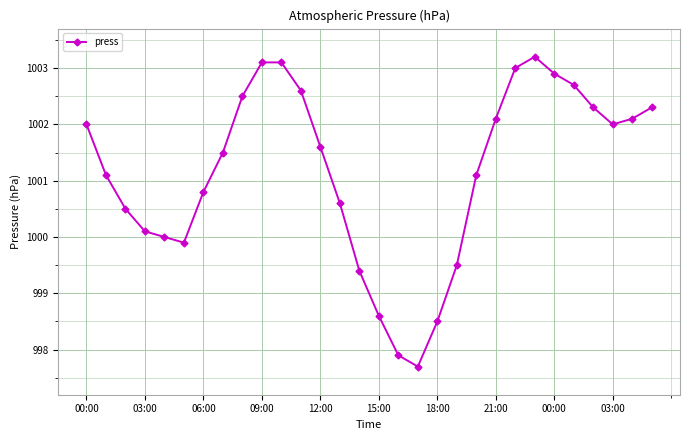

Does the chart display data point markers on the line(s)?

Yes